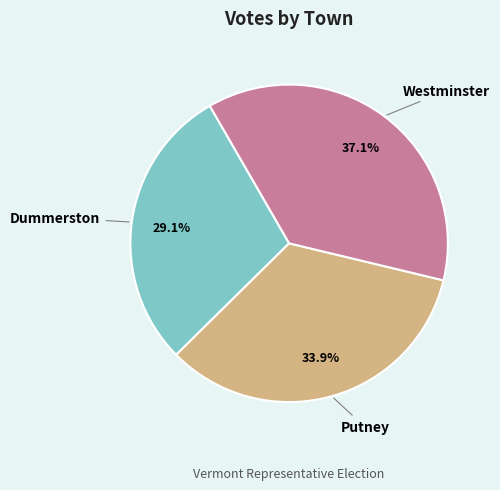

What is the largest slice in the pie chart?

Westminster